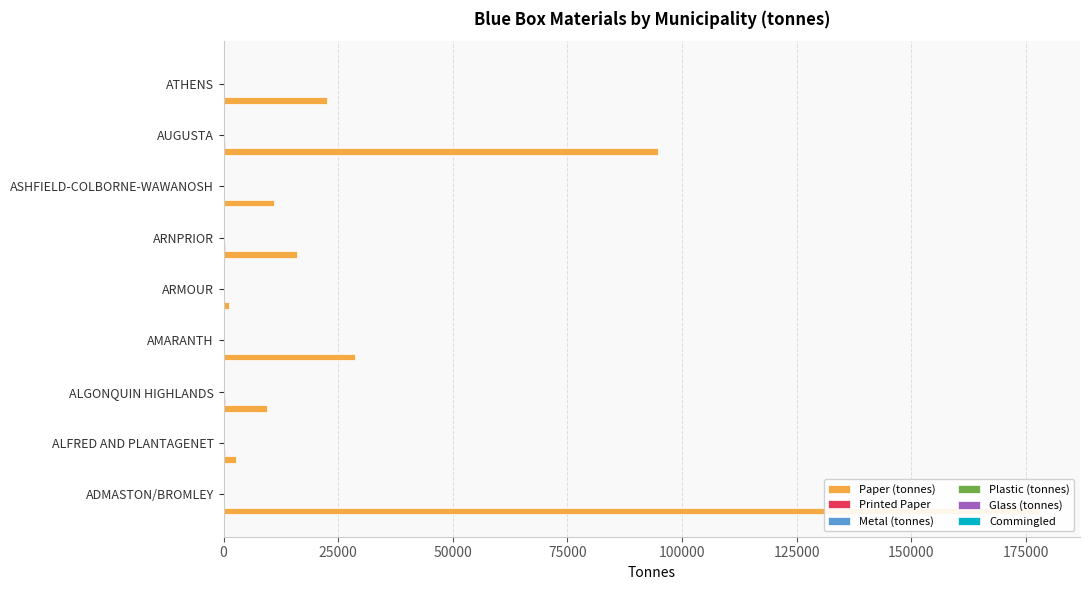

Which series has the largest total across all categories?

Paper (tonnes)